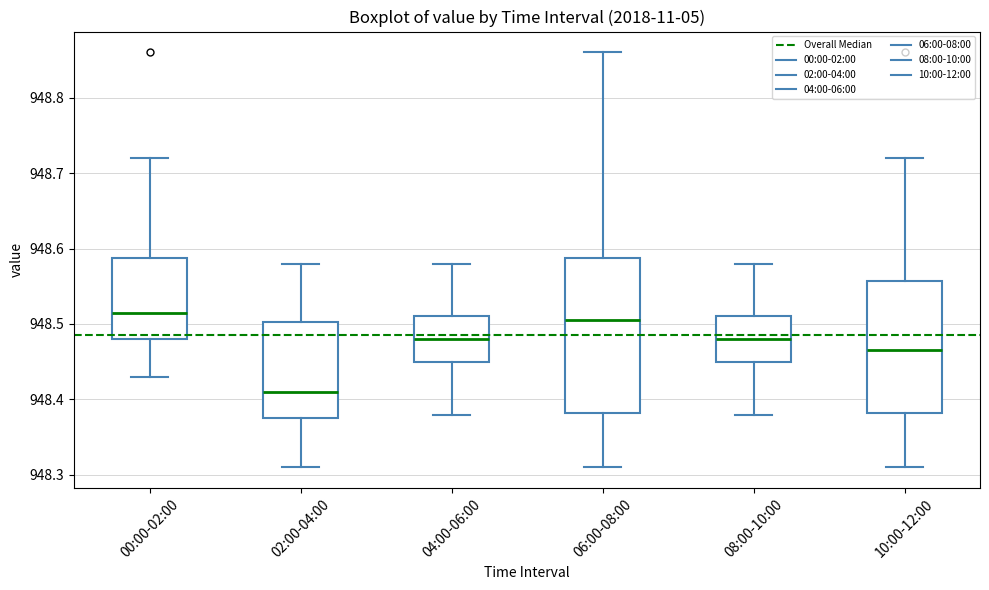

Where does the upper whisker of the box for 00:00-02:00 end on the y-axis? The values are not printed on the chart, so give them approximately, as read against the axis.

948.72